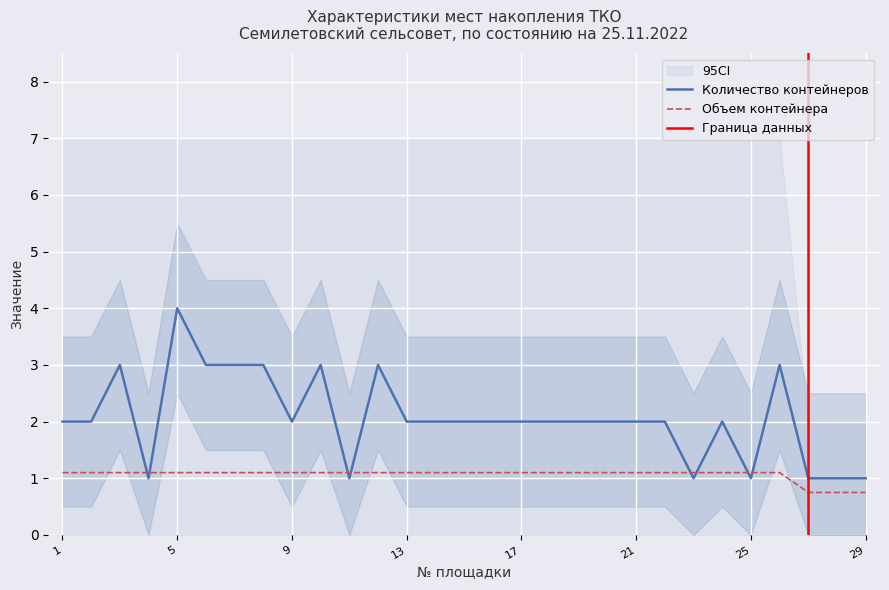

Where do Количество контейнеров and Объем контейнера first cross each other?

3 and 4